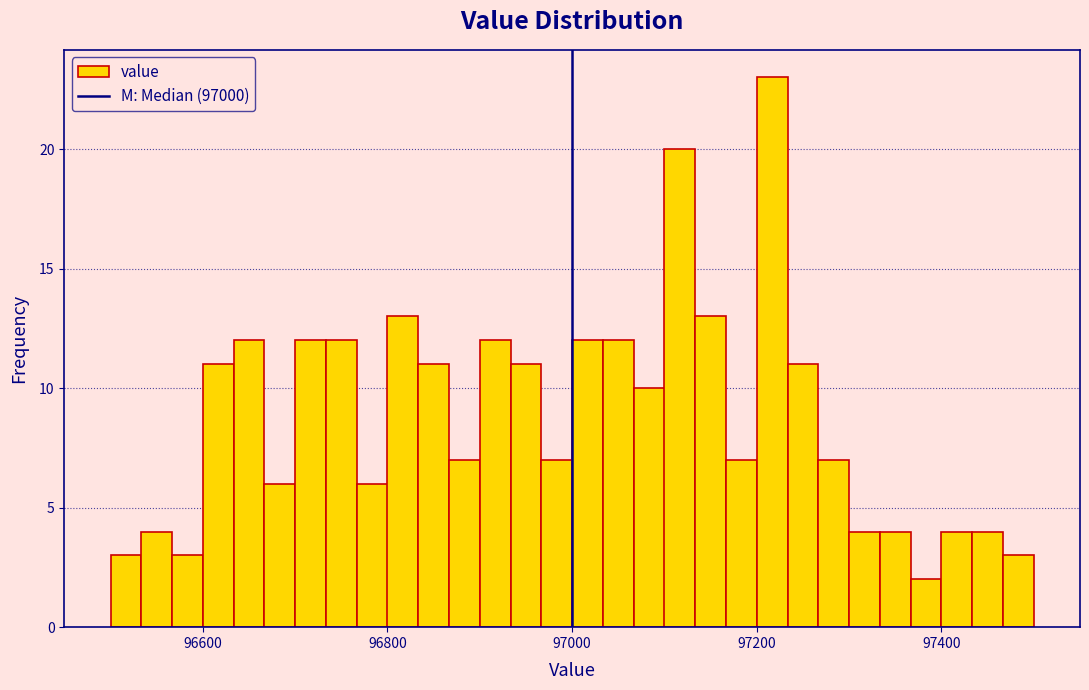

Around what value on the x-axis is the tallest bar? Give the approximate position of its centre, as read against the axis.

97220